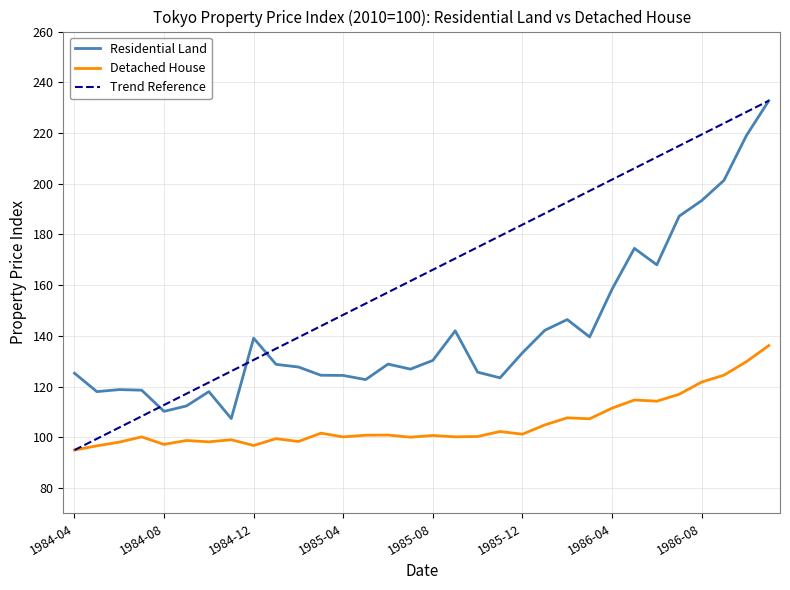

At how many categories does at least one series exceed 164?

16